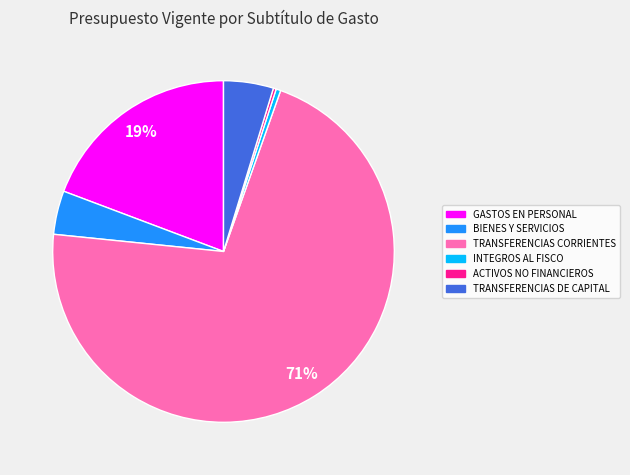

Which category has the biggest portion of the pie?

TRANSFERENCIAS CORRIENTES